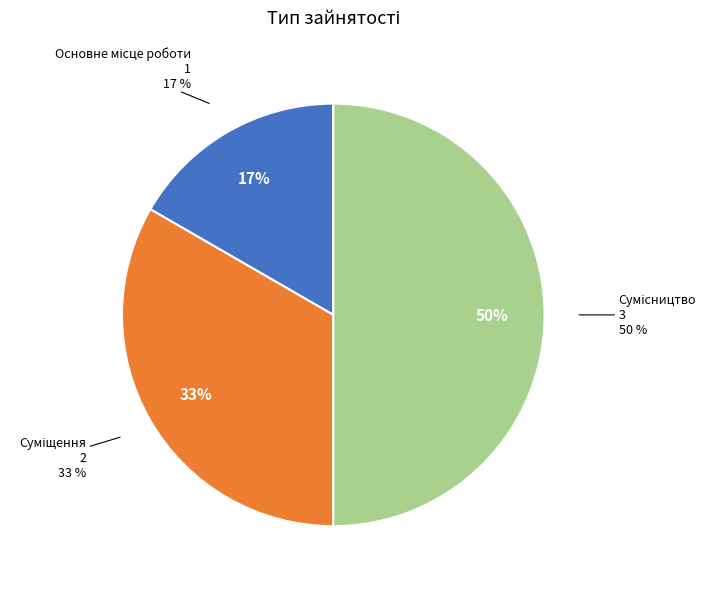

Is there any slice that represents more than half of the pie?

No